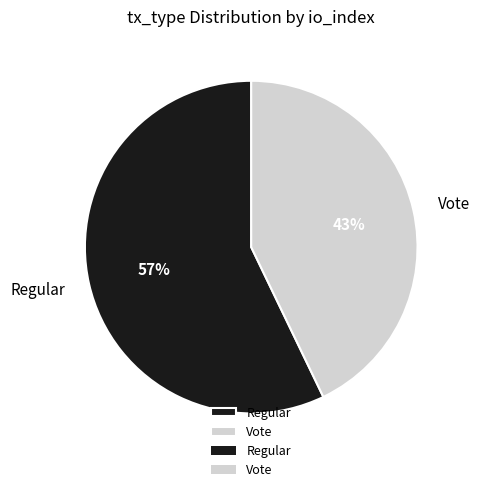

Do Vote and Regular together represent more than half of the pie?

Yes